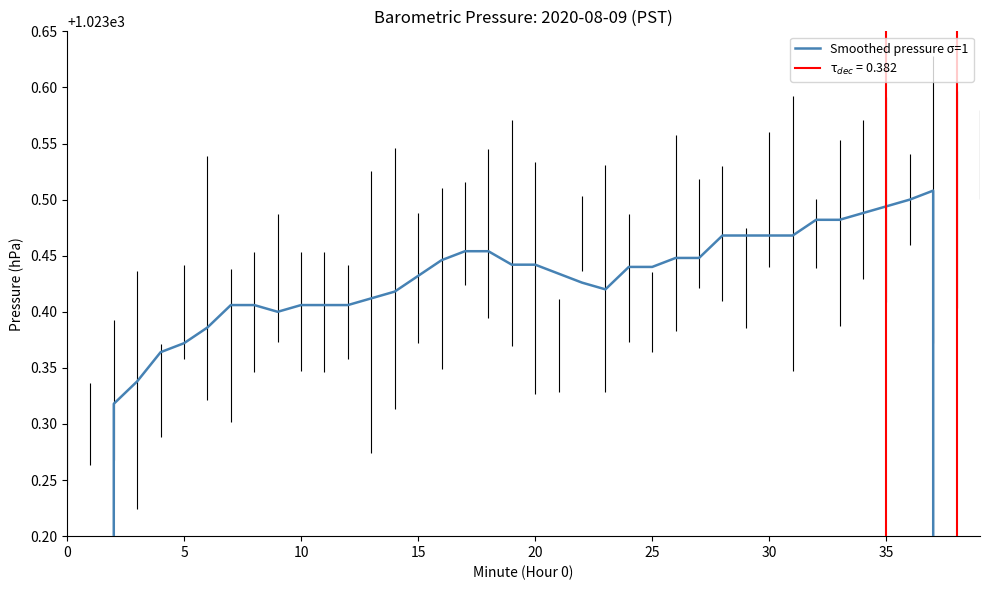

How many categories are shown in the chart?

40